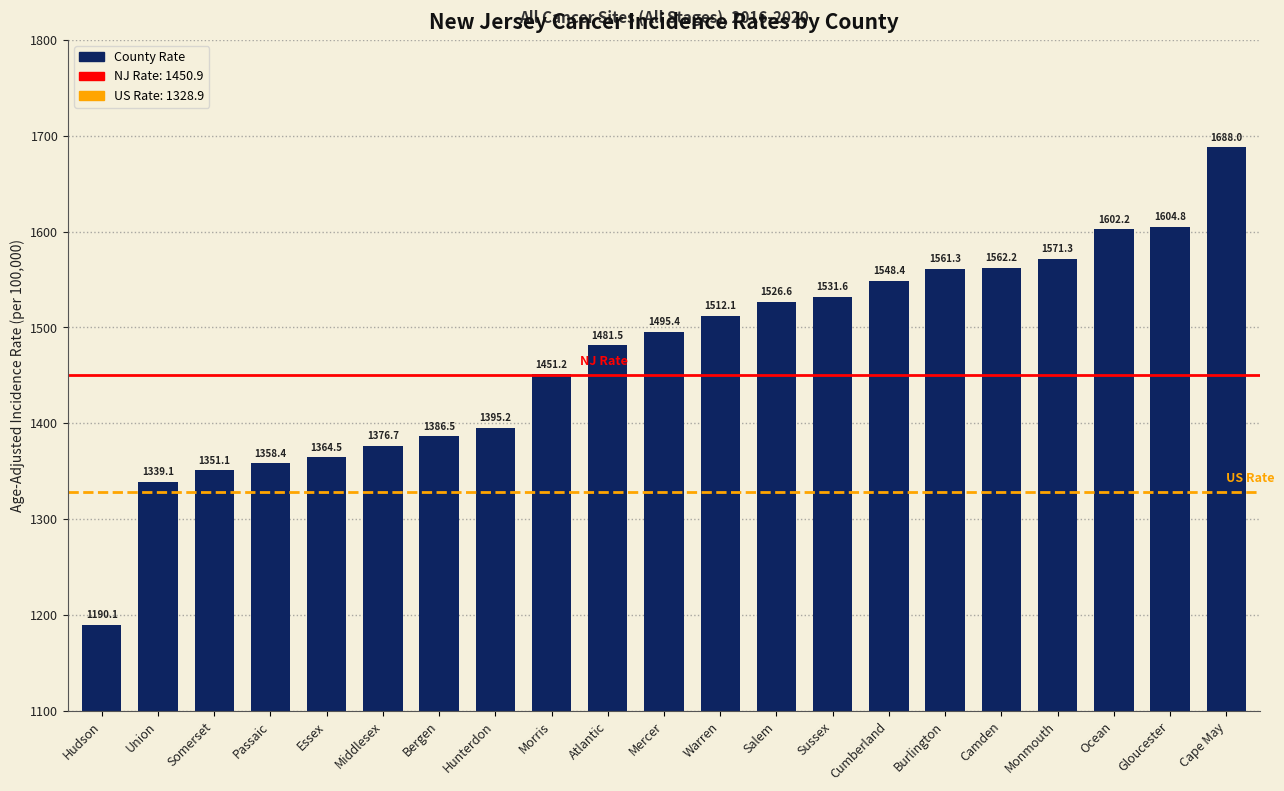

What is the average value?

1471.3